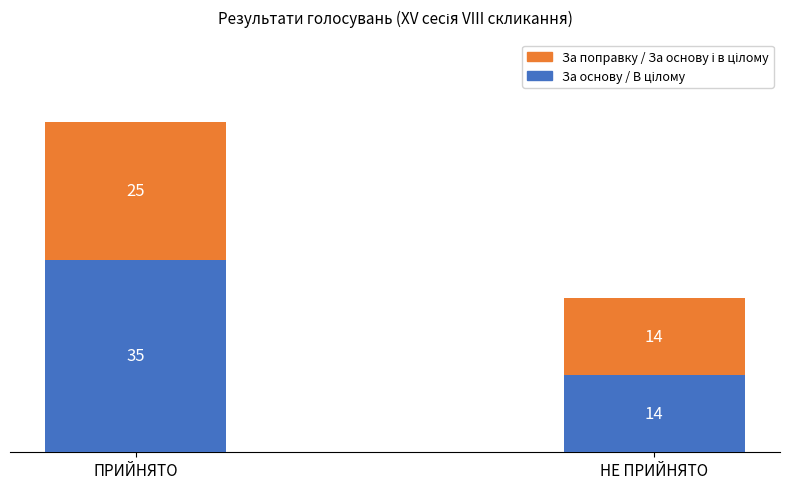

At which category is the sum across all series the highest?

ПРИЙНЯТО